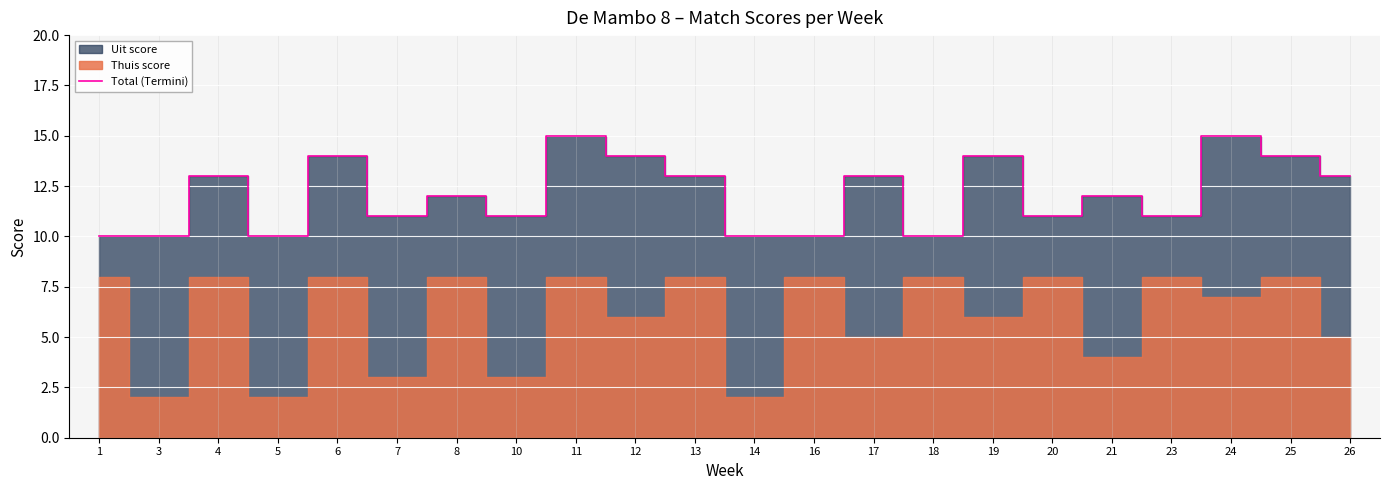

How many values are between 10 and 14?

20